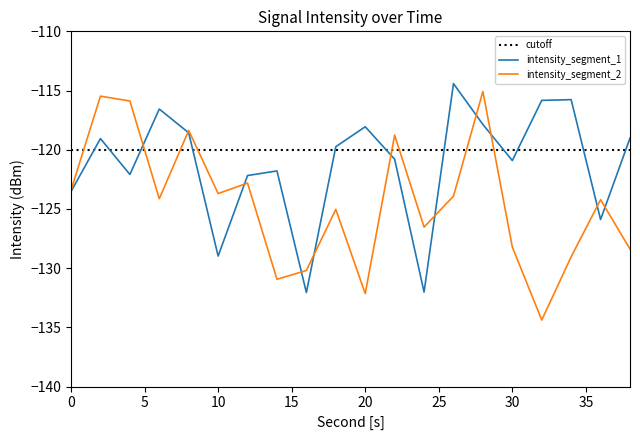

List the labels in order of intensity_segment_2 value, largest first.

28, 2, 4, 8, 22, 12, 0, 10, 26, 6, 36, 18, 24, 30, 38, 34, 16, 14, 20, 32